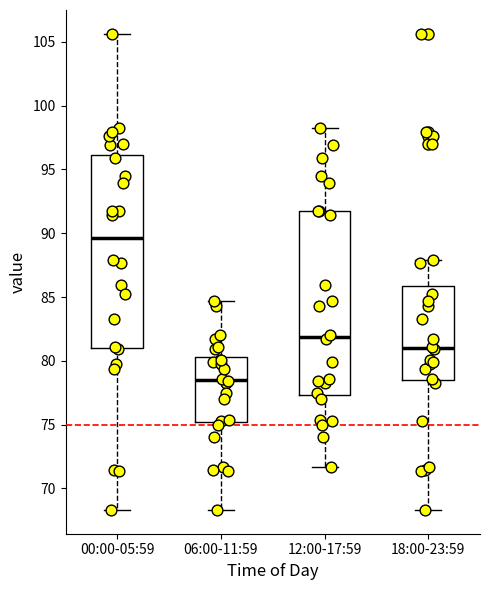

Comparing the boxes themselves (not the whiskers), which one is the tallest?

00:00-05:59